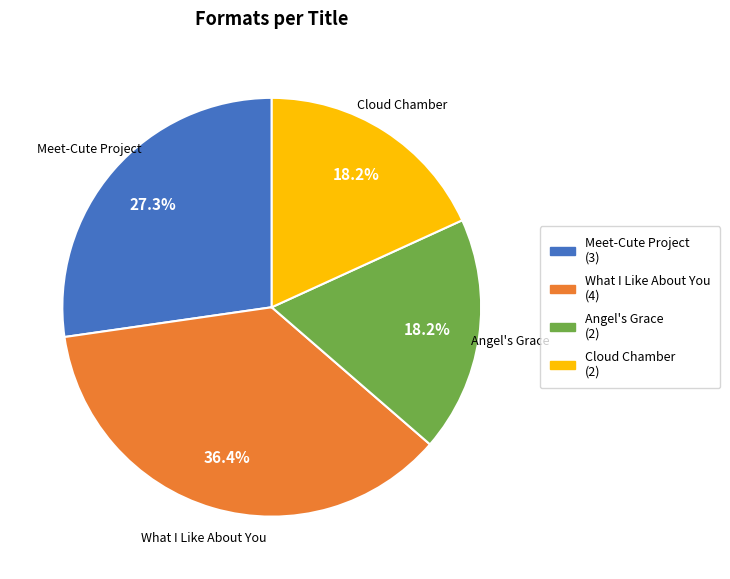

Does any single category account for the majority?

No